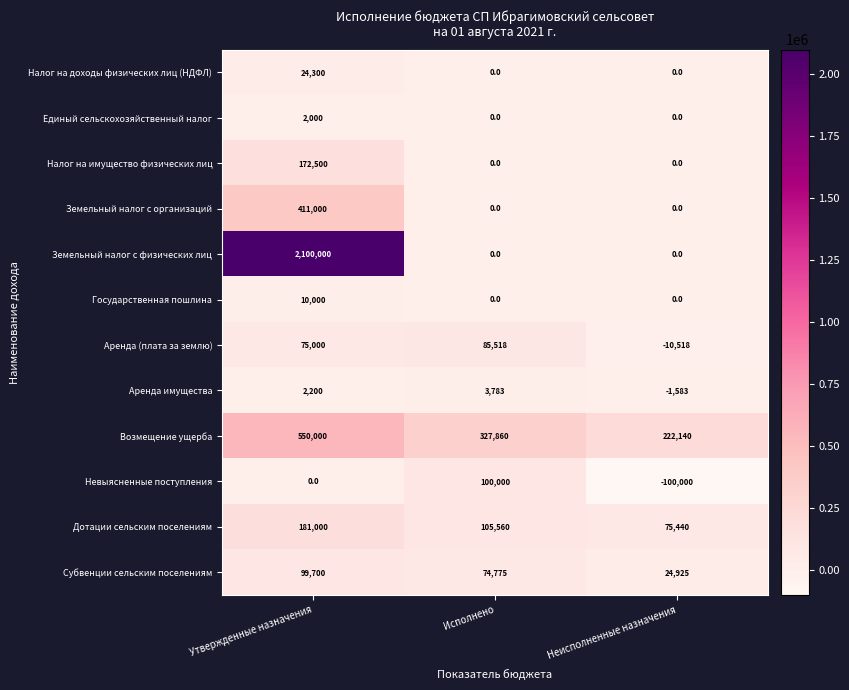

The Аренда имущества series shows -2563 at Неисполненные назначения. True or false?

False